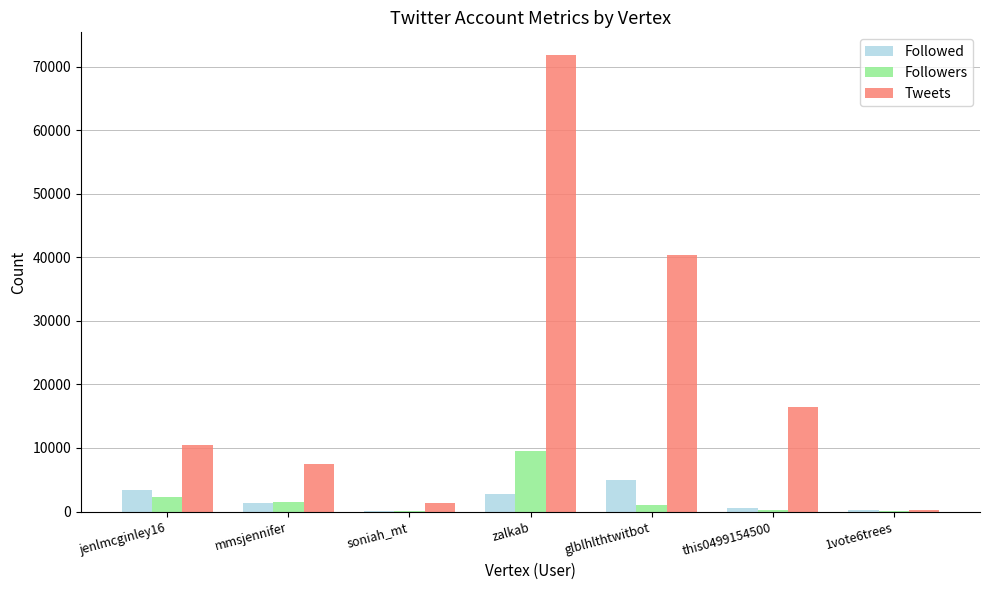

What is the highest value of the Followed series?

5003